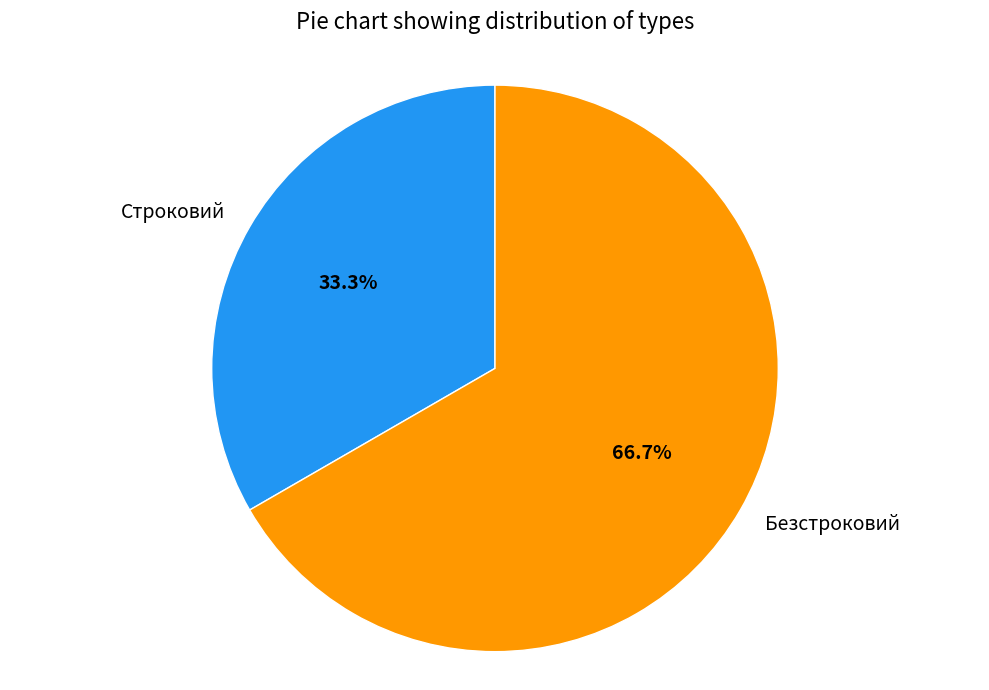

What percentage do Строковий and Безстроковий together represent?

100.0%